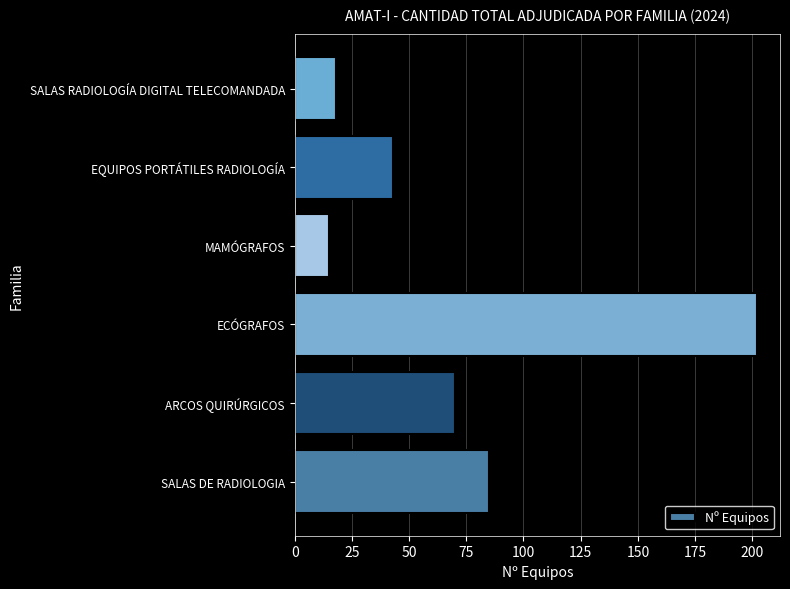

How many series are shown in this chart?

1